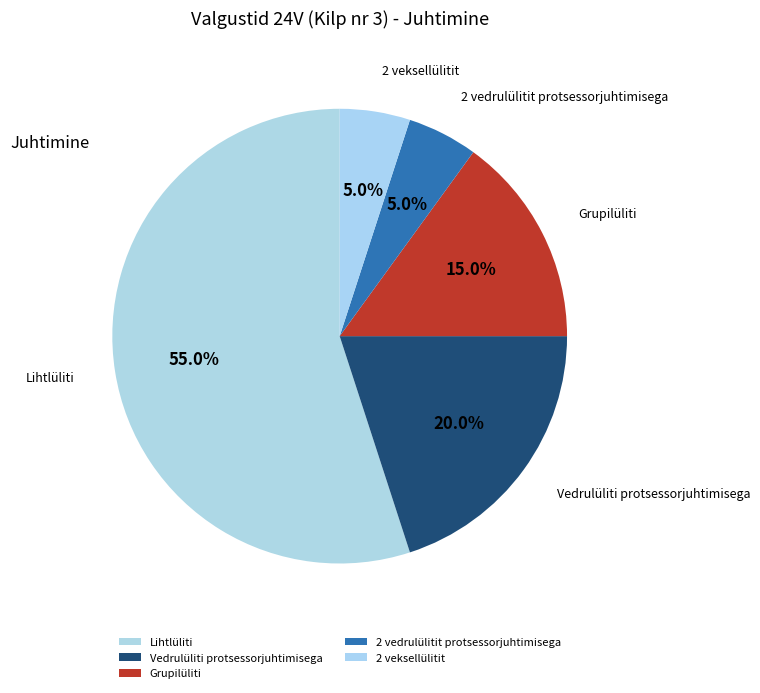

True or false: 2 vedrulülitit protsessorjuhtimisega accounts for 5% of the total.

True